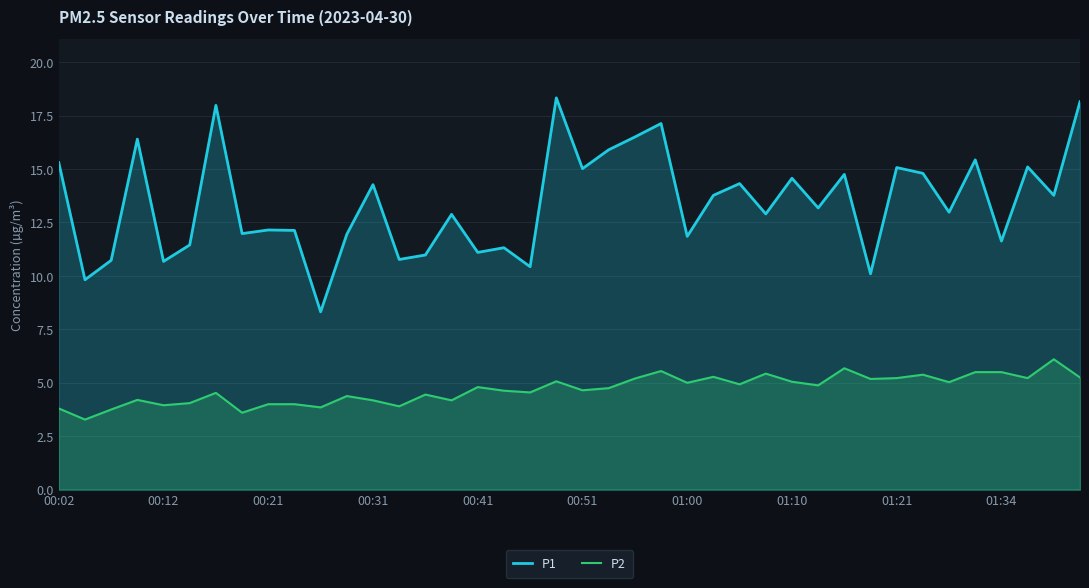

What is the average value of the P2 series?

4.7